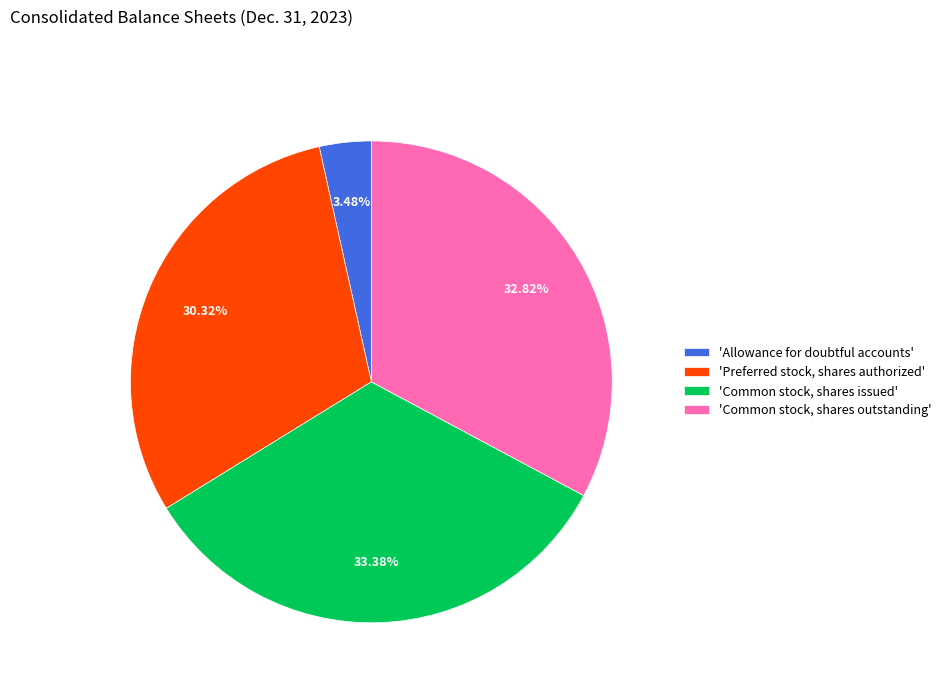

Which has a higher value, 'Common stock, shares outstanding' or 'Allowance for doubtful accounts'?

'Common stock, shares outstanding'